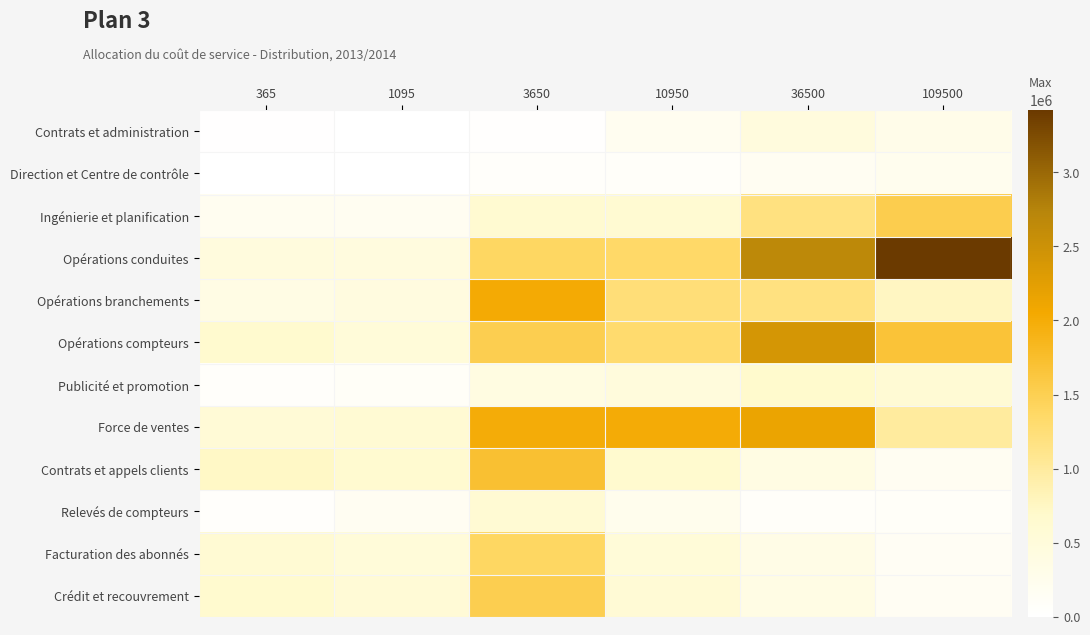

Between 109500 and 365, which is larger?

109500